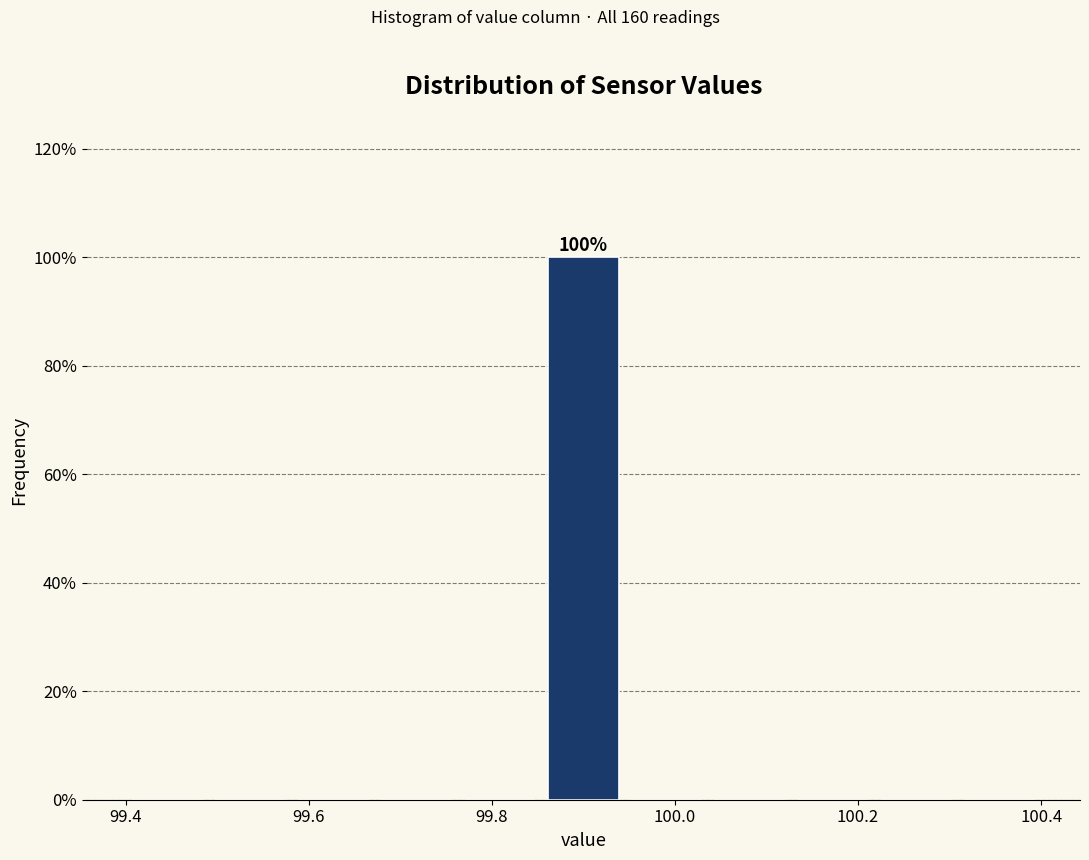

Which range on the x-axis has the tallest bar?

99.86 to 99.94